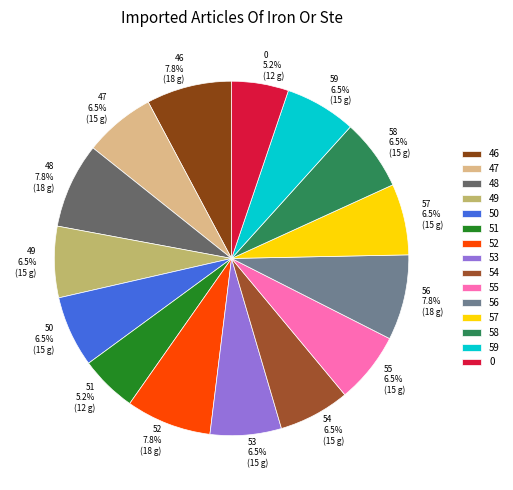

What percentage do 59 and 58 together represent?

13.0%